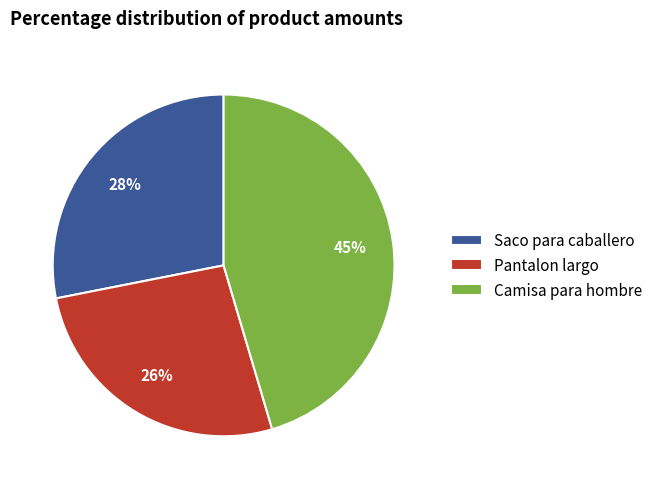

To the nearest percent, what is the difference between the Saco para caballero and Pantalon largo slice percentages?

2%